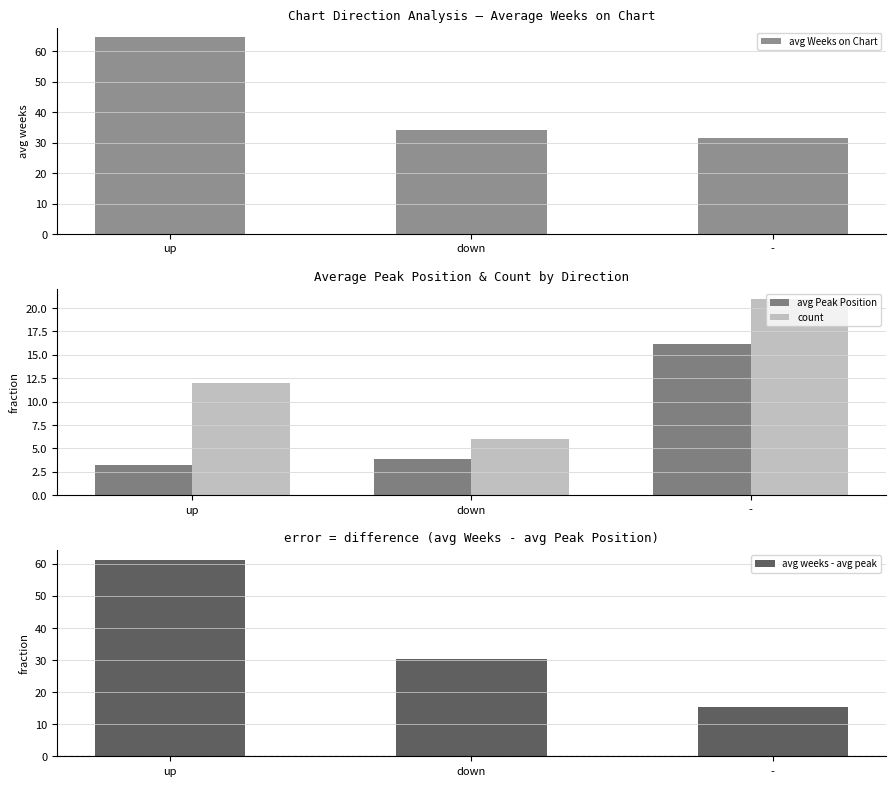

Where does the avg Weeks on Chart series first go above 34?

up